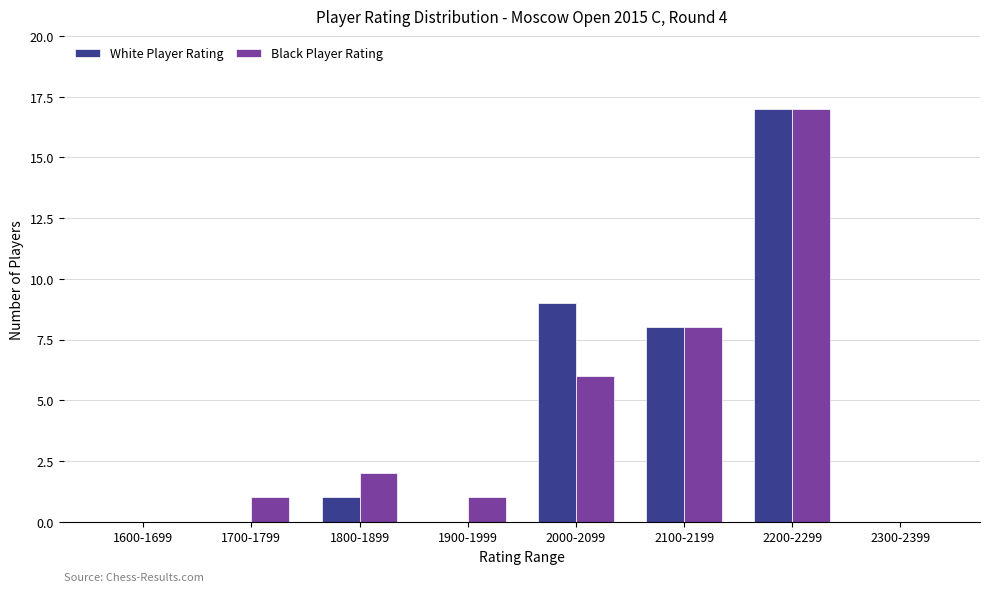

Reading left to right, what are all the values shown in this chart?

White Player Rating: 1600-1699=0	1700-1799=0	1800-1899=1	1900-1999=0	2000-2099=9	2100-2199=8	2200-2299=17	2300-2399=0
Black Player Rating: 1600-1699=0	1700-1799=1	1800-1899=2	1900-1999=1	2000-2099=6	2100-2199=8	2200-2299=17	2300-2399=0